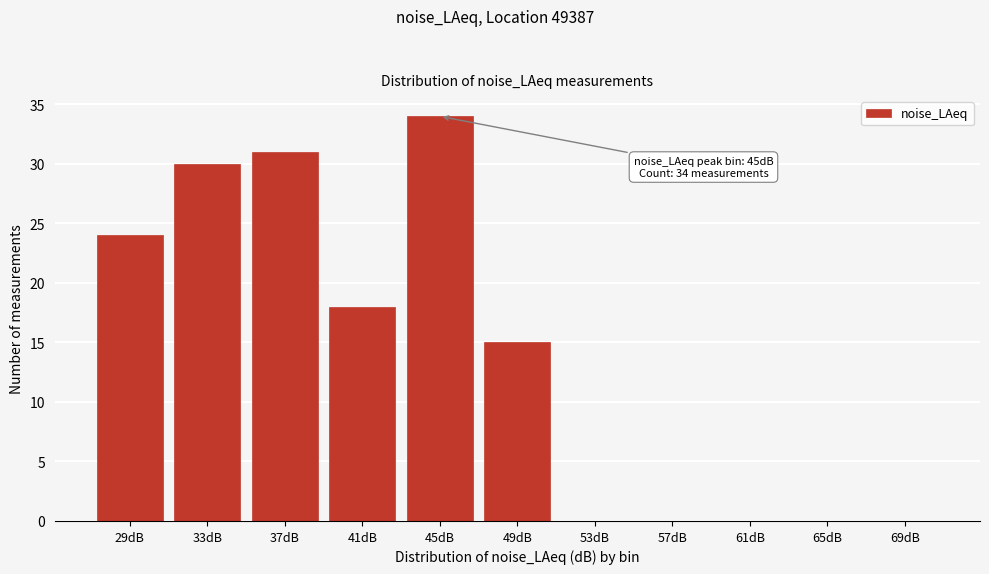

Reading left to right, list all the values displayed in this chart.

29dB=24	33dB=30	37dB=31	41dB=18	45dB=34	49dB=15	53dB=0	57dB=0	61dB=0	65dB=0	69dB=0